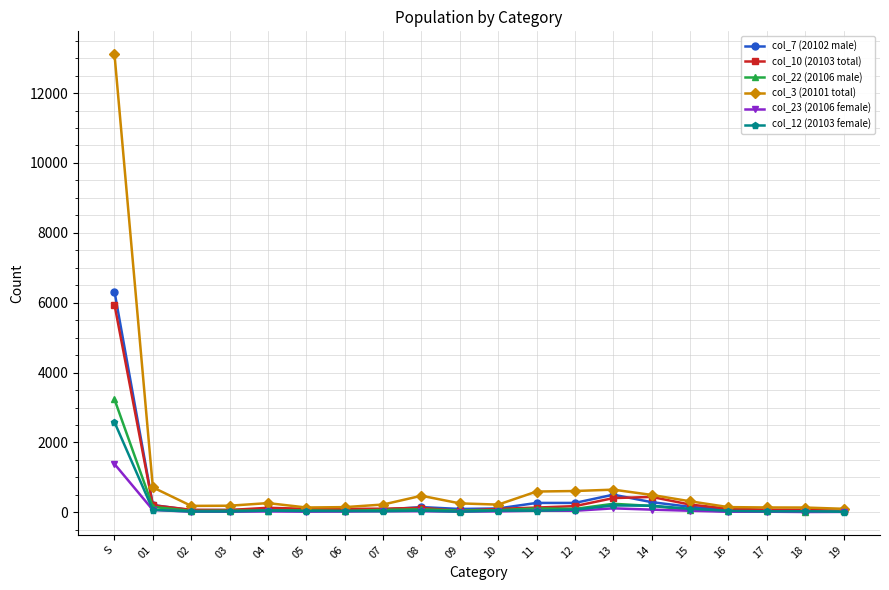

At which category is the sum across all series the highest?

S